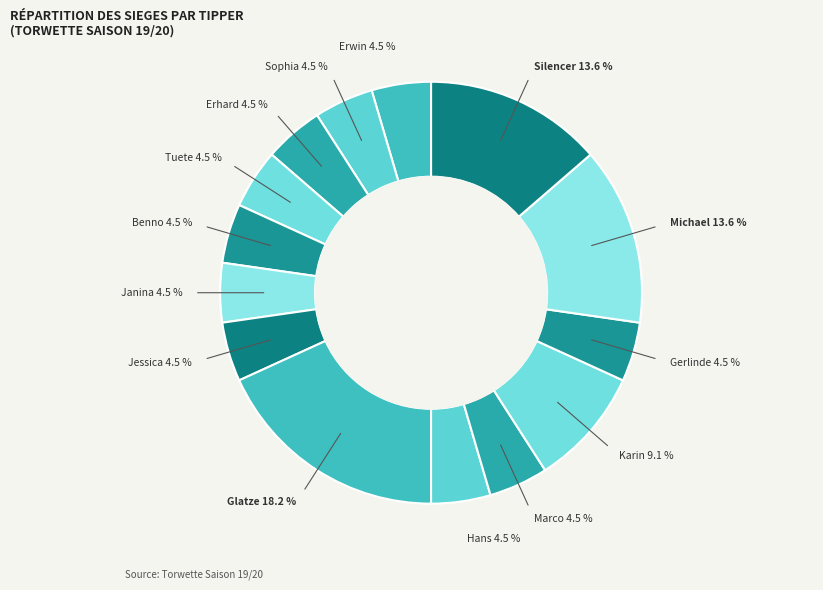

Count the number of slices in the pie.

14